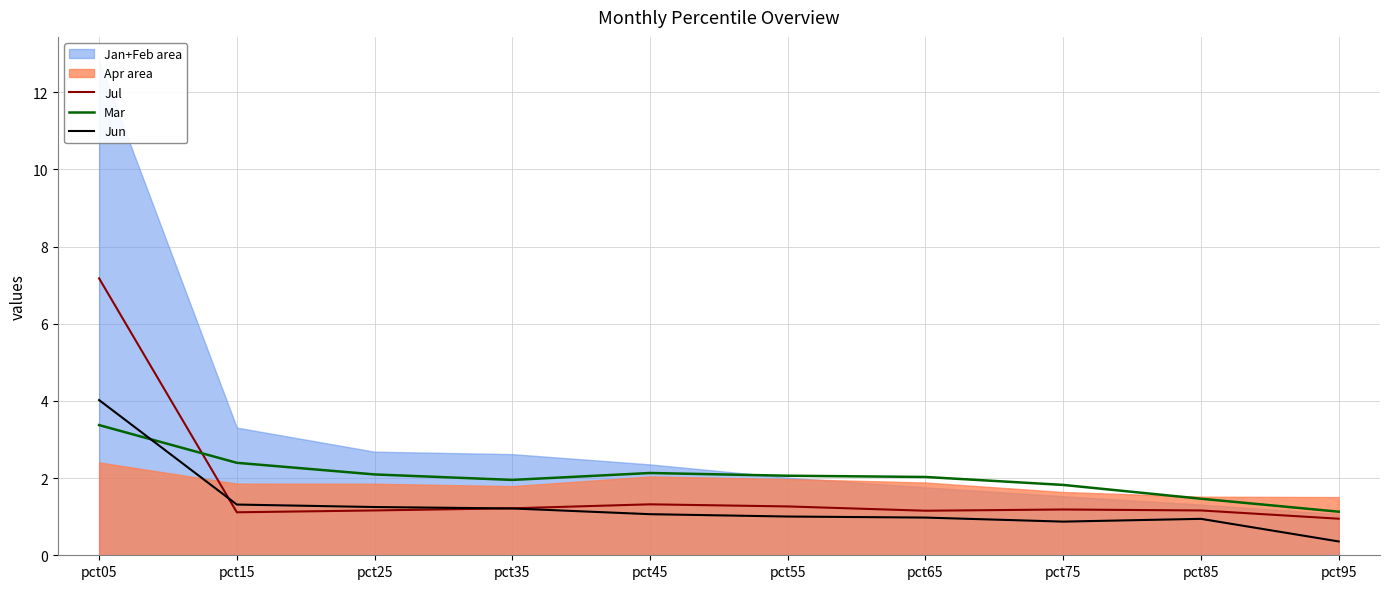

Reading right to left, extract all data points from this chart.

Jul: 0.9	1.2	1.2	1.2	1.3	1.3	1.2	1.2	1.1	7.2
Mar: 1.1	1.5	1.8	2.0	2.1	2.1	2.0	2.1	2.4	3.4
Jun: 0.4	0.9	0.9	1.0	1.0	1.1	1.2	1.3	1.3	4.0